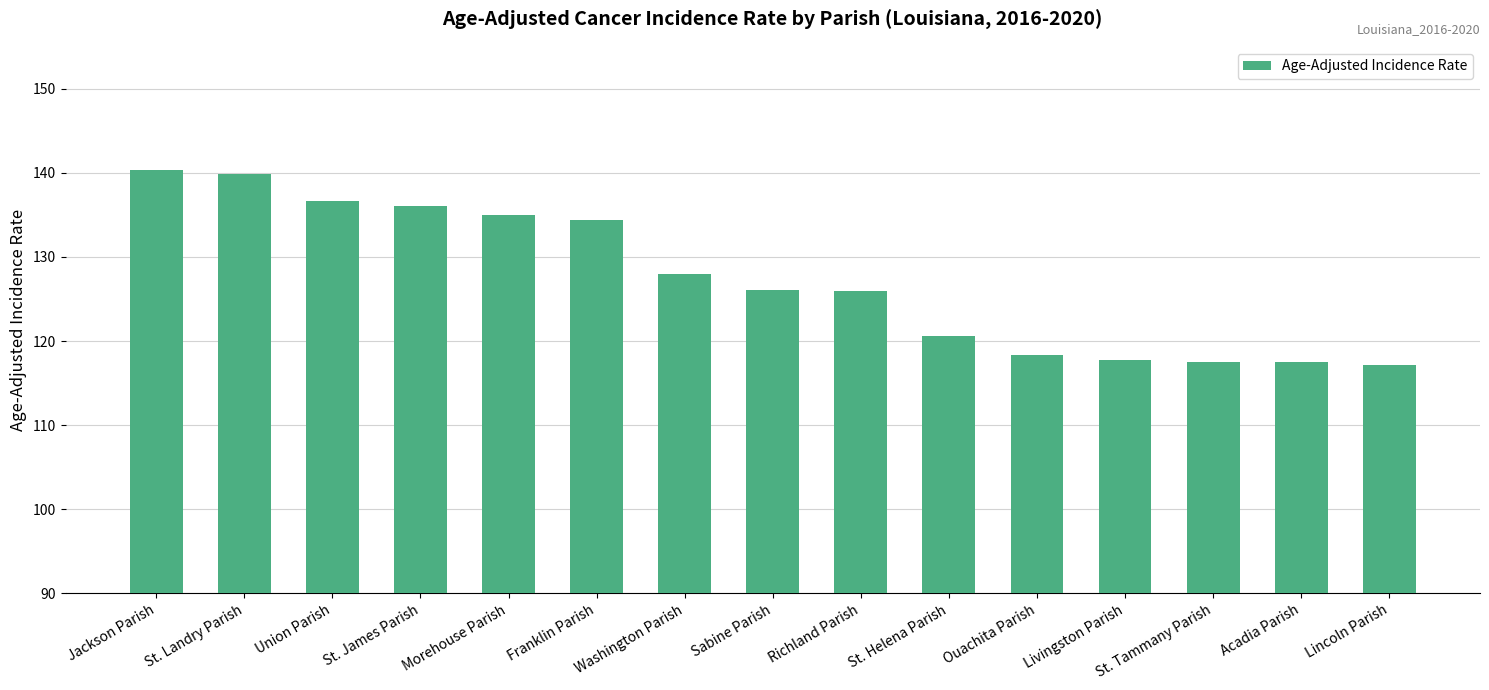

What is the ratio of the value at St. Helena Parish to the value at Jackson Parish?

0.9